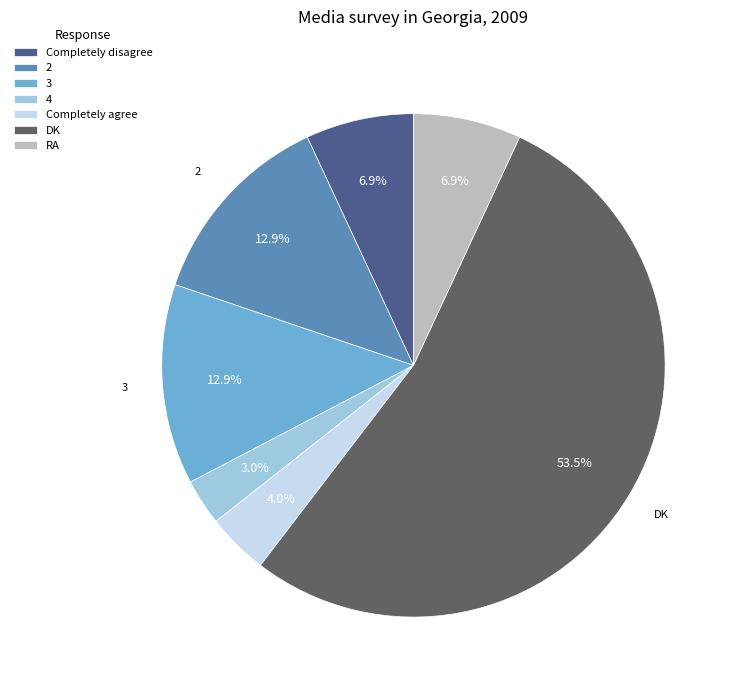

To the nearest percent, what is the combined percentage of Completely disagree and 3?

20%